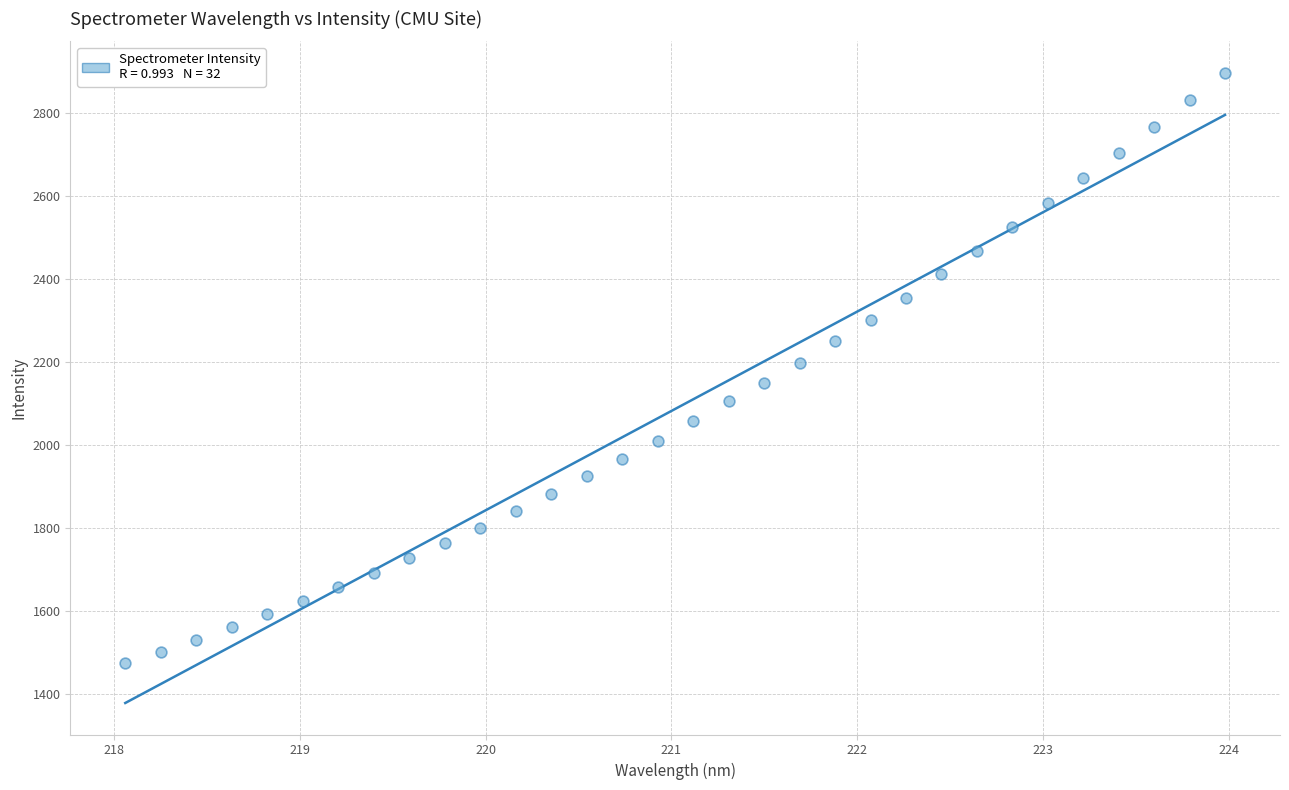

What is the range of Y values (max minus min)?

1423.8